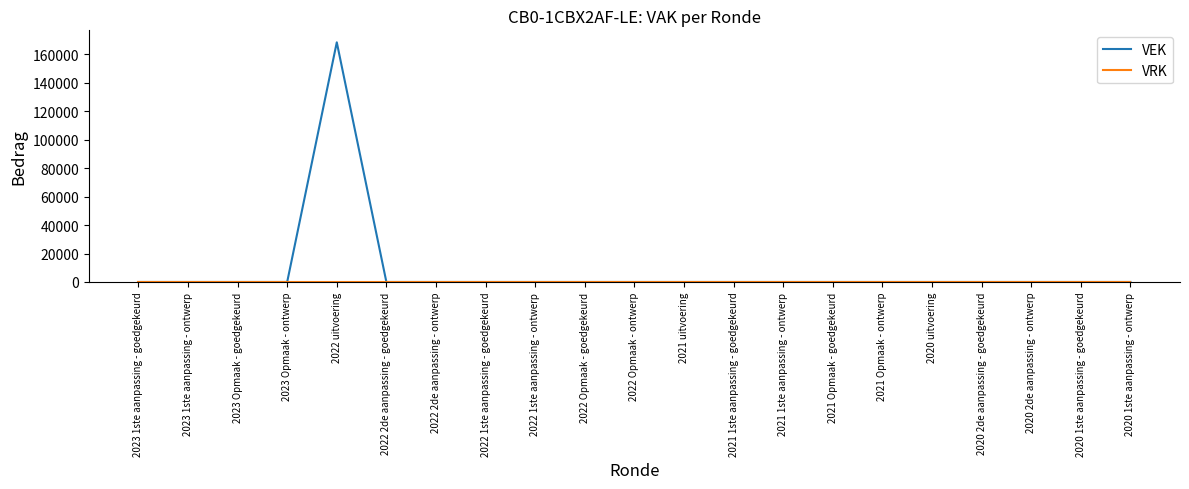

At which category is the sum across all series the highest?

2022 uitvoering